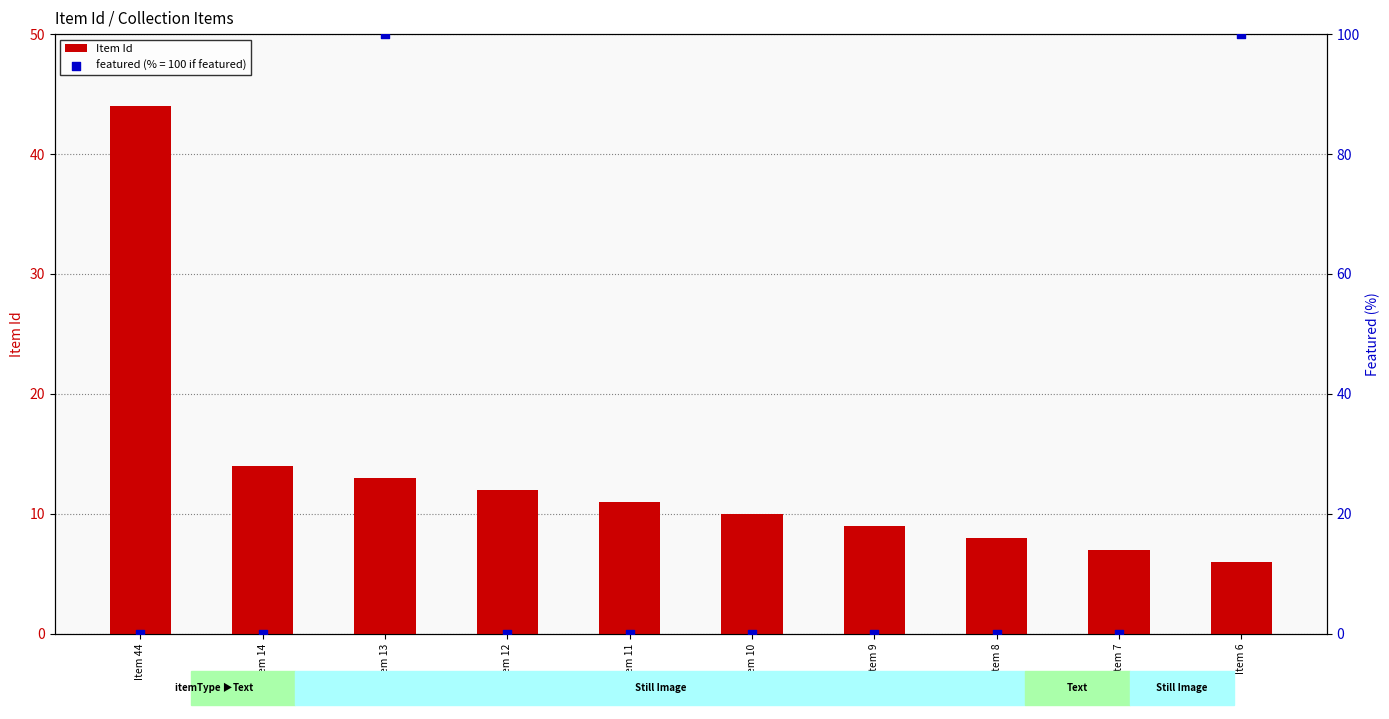

What is the change in value from Item 13 to Item 6?

-7